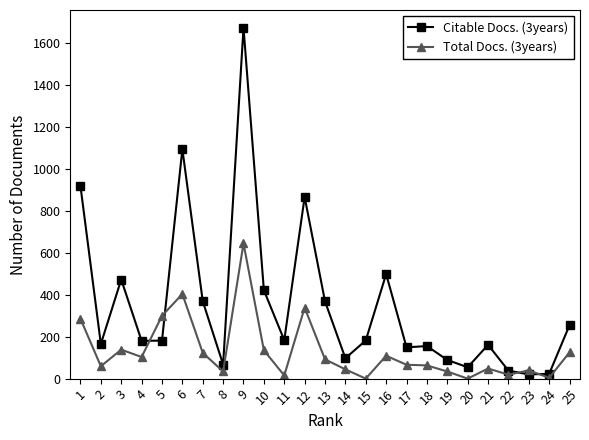

What are all the series names shown in the legend?

Citable Docs. (3years), Total Docs. (3years)